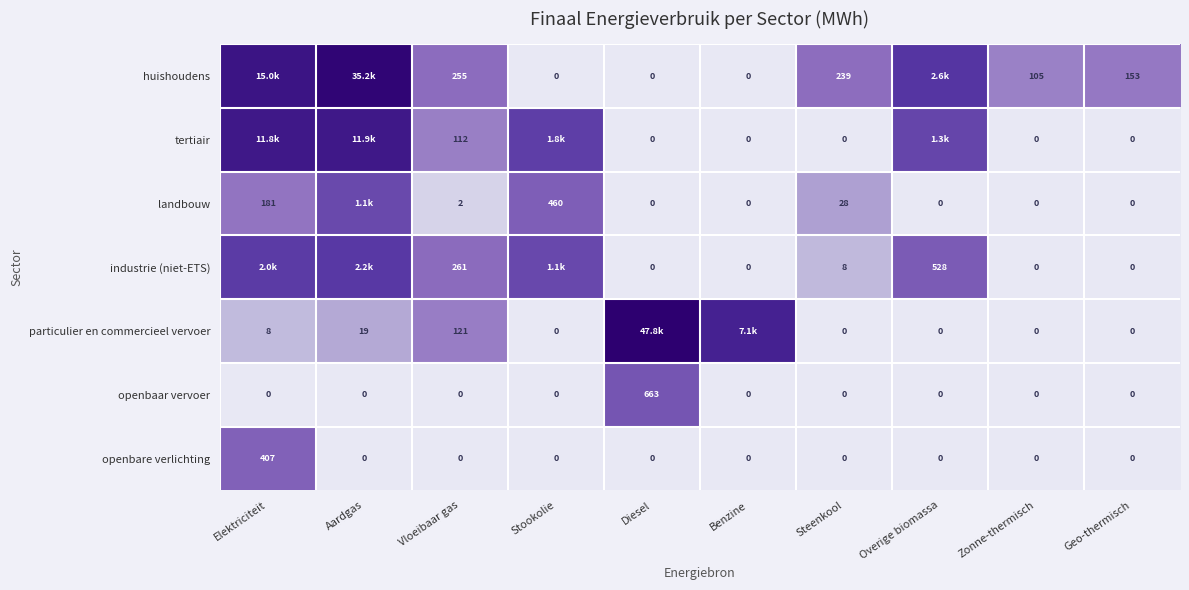

At which label does openbaar vervoer reach its peak?

Diesel